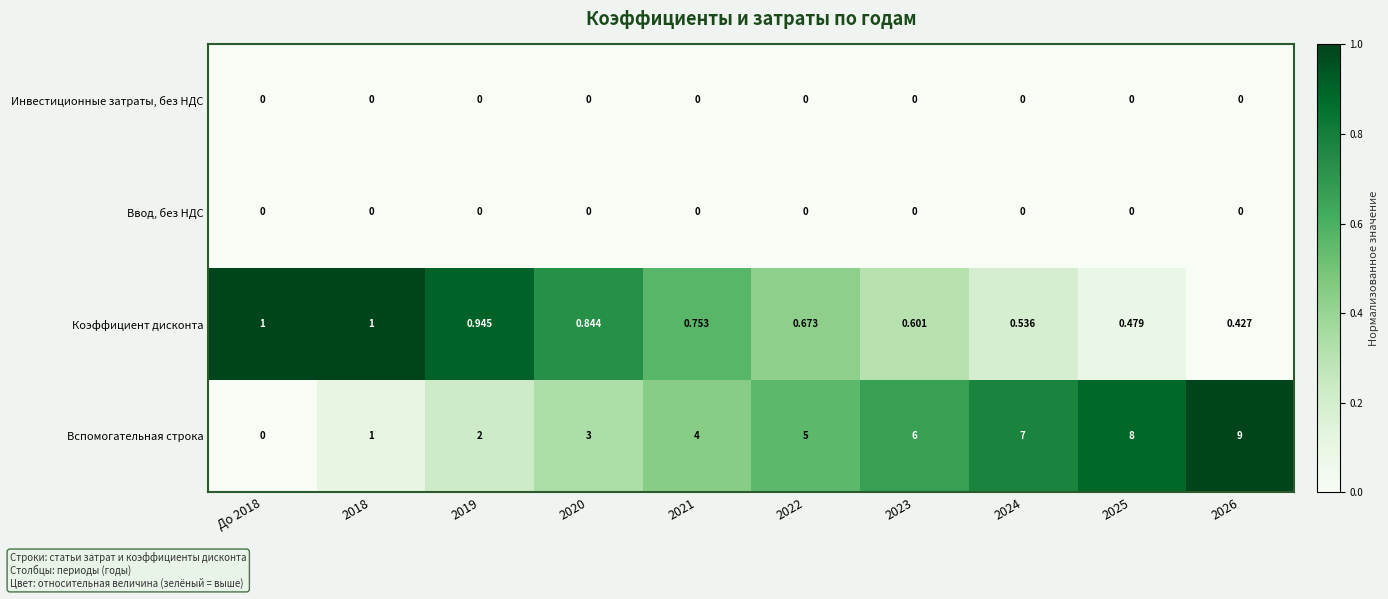

How many series are shown in this chart?

4